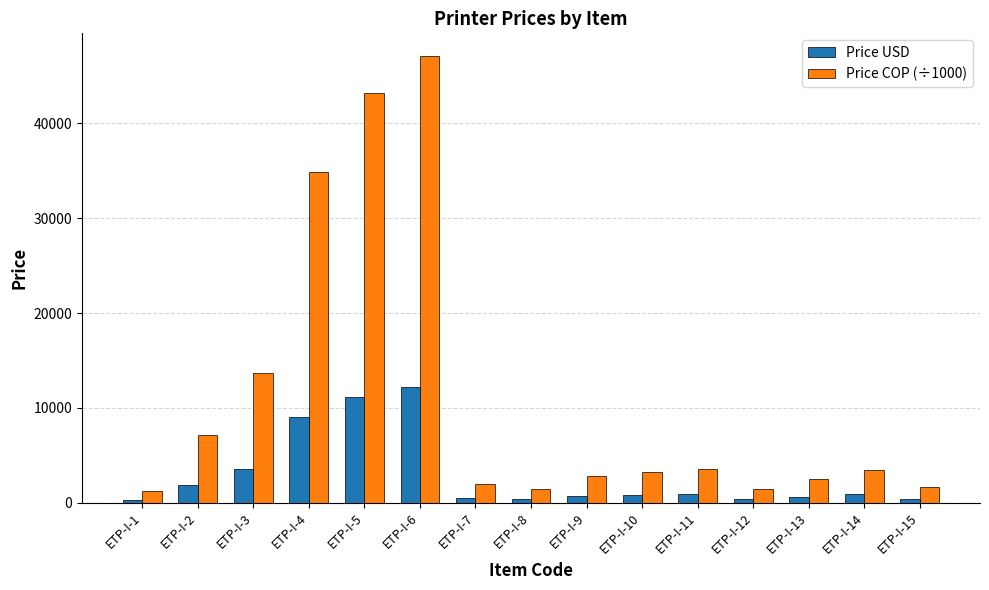

What is the value of the Price COP (÷1000) bar at the 6th from the left?

47148.0